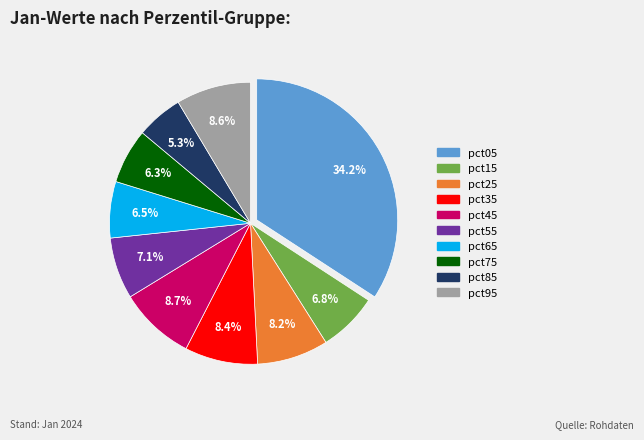

What percentage is the pct15 slice, to the nearest percent?

7%